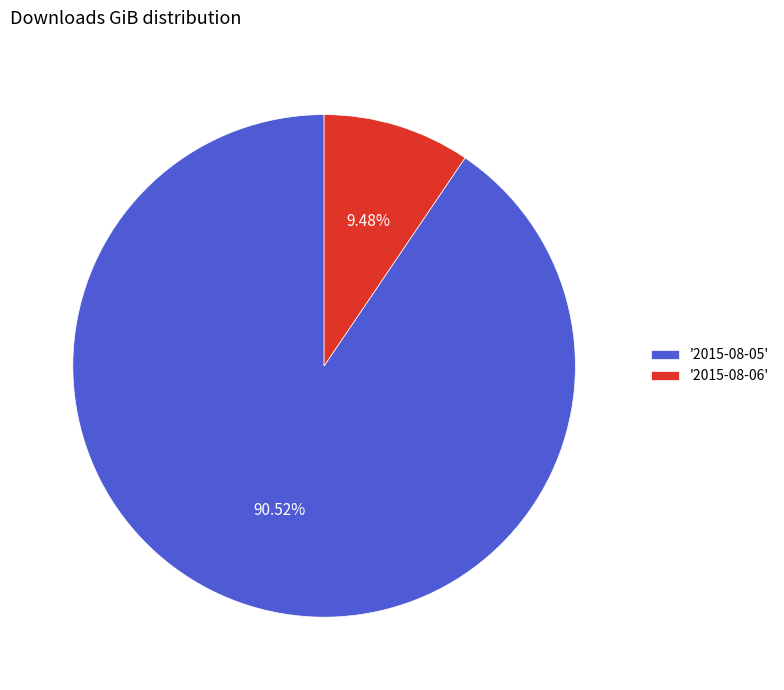

Is there a majority slice in this chart?

Yes